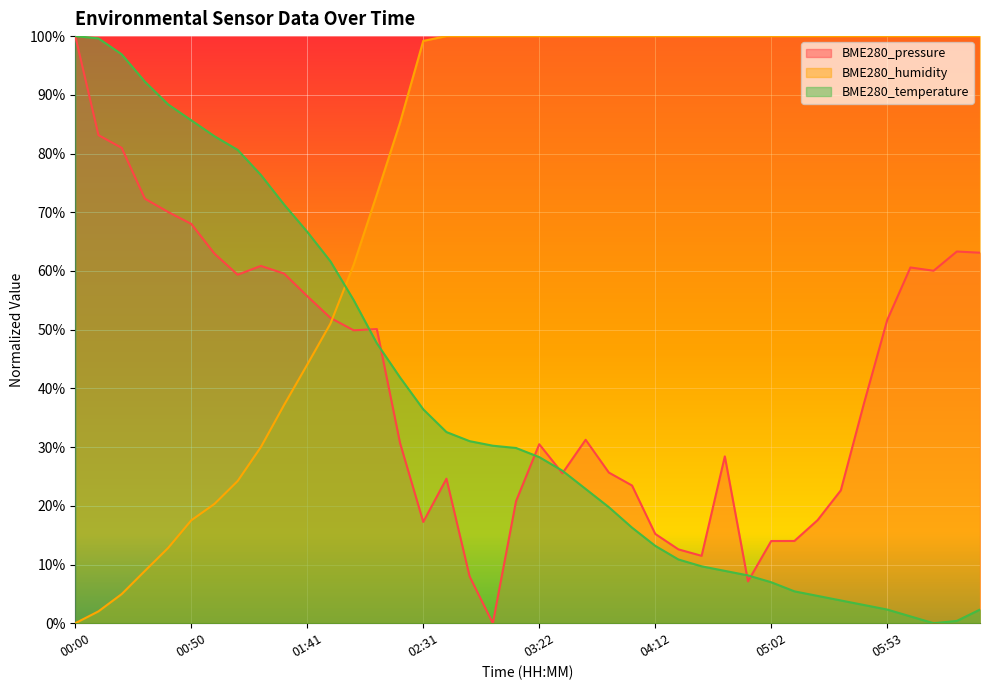

Which series ends up on top after the final intersection of BME280_pressure and BME280_humidity?

BME280_humidity